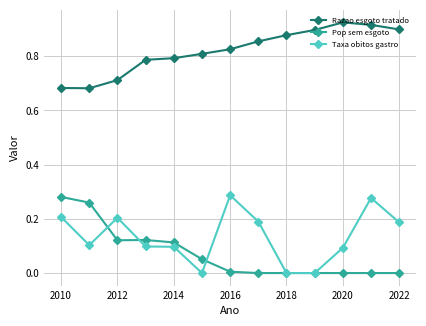

True or false: Taxa obitos gastro and Razao esgoto tratado cross at least once.

False